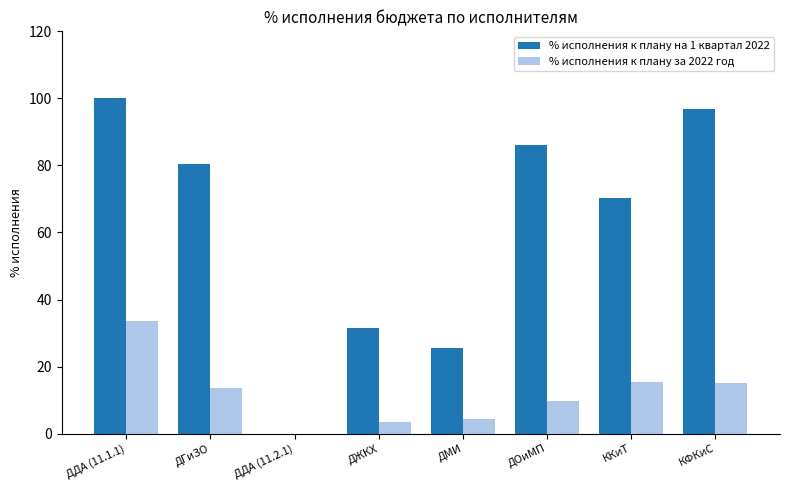

What is the spread (max minus min) of values at ДЖКХ?

28.1